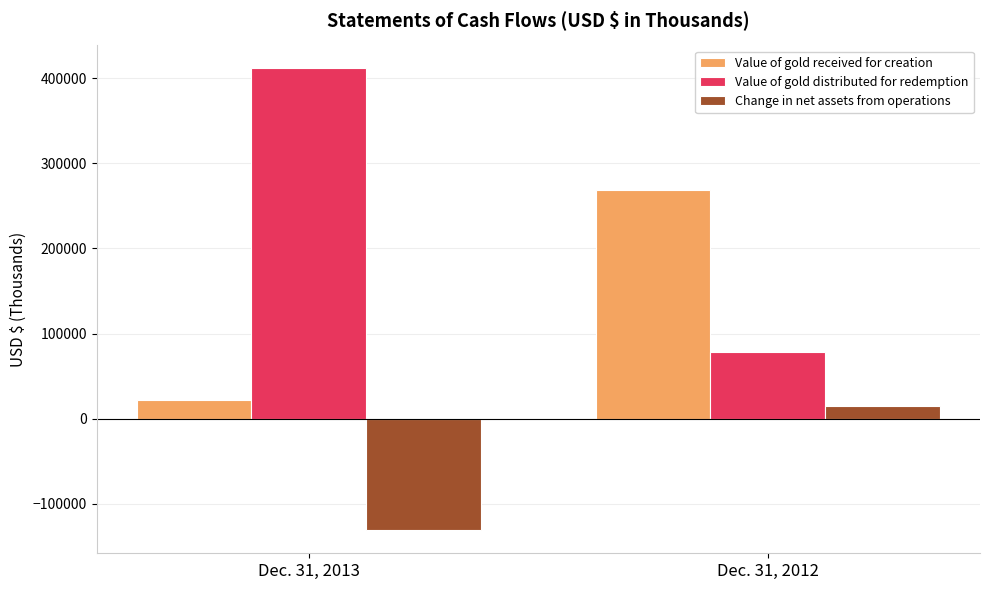

Is it true that Value of gold distributed for redemption equals 133235 at Dec. 31, 2013?

False